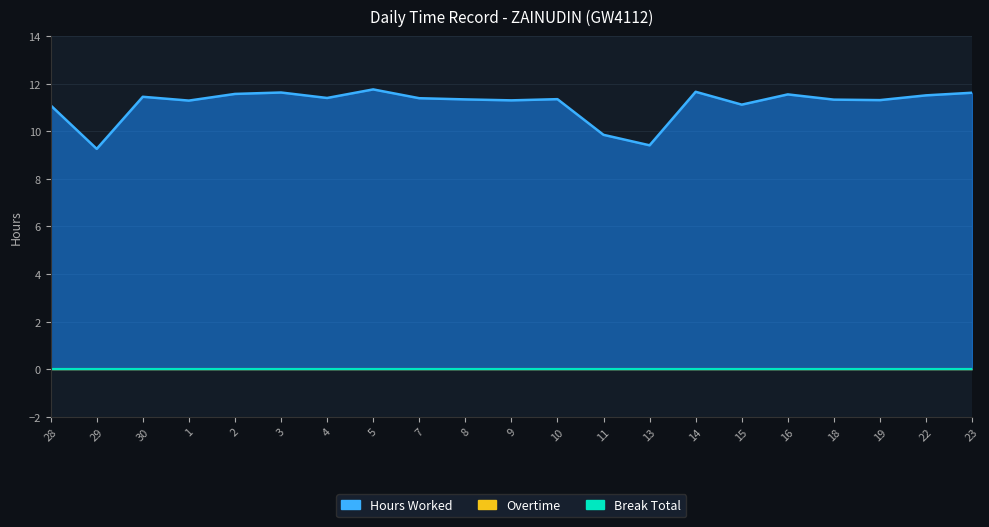

At which category does Hours Worked reach its first local peak?

30